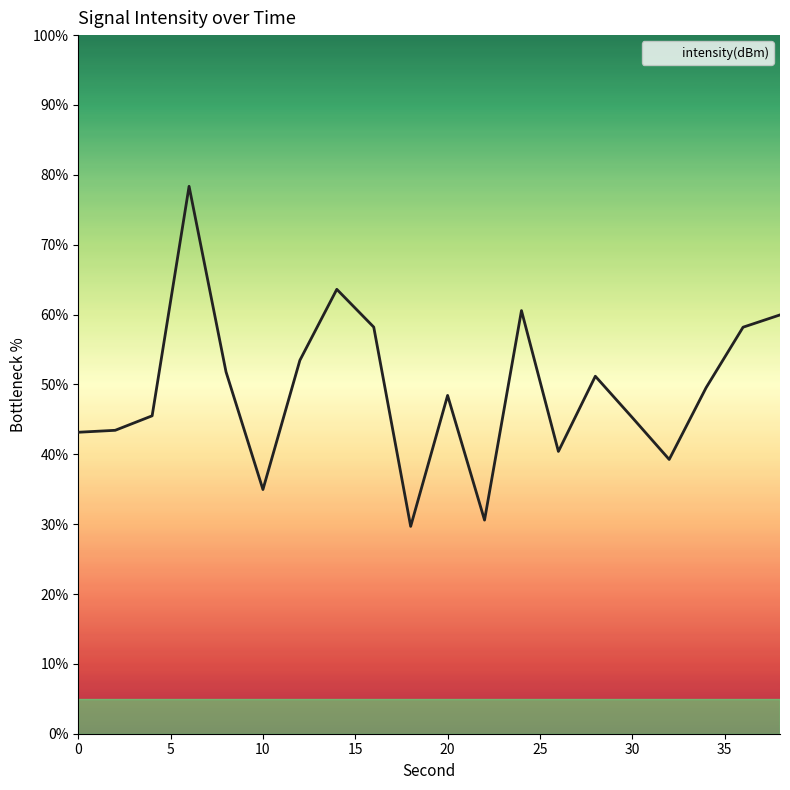

What is the maximum value shown in the chart?

78.4